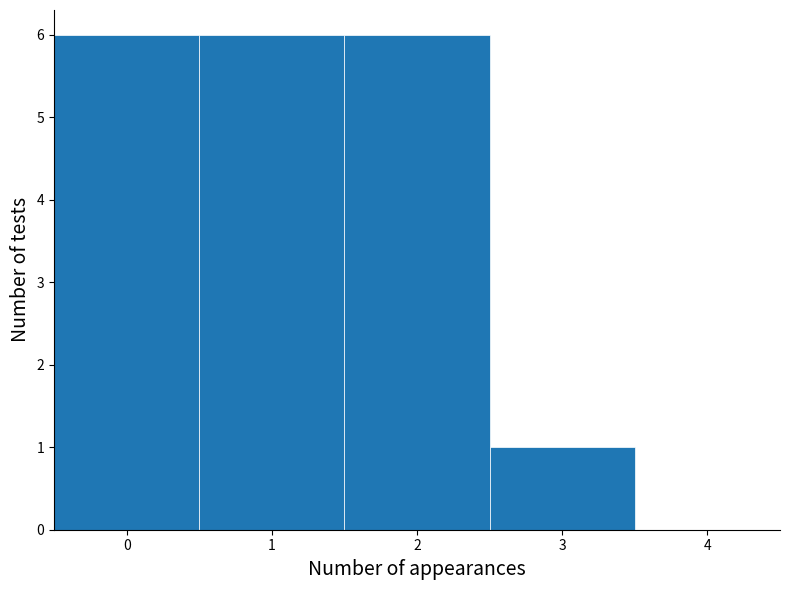

Reading left to right, transcribe this chart: for each bar, give the range it covers on the x-axis and its height. The values are not printed on the chart, so give them approximately, as read against the axis.

-0.5 to 0.5: 6
0.5 to 1.5: 6
1.5 to 2.5: 6
2.5 to 3.5: 1